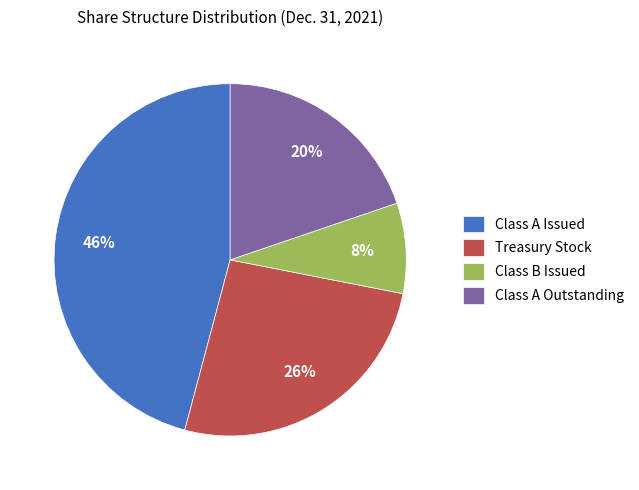

What is the smallest slice in the pie chart?

Class B Issued